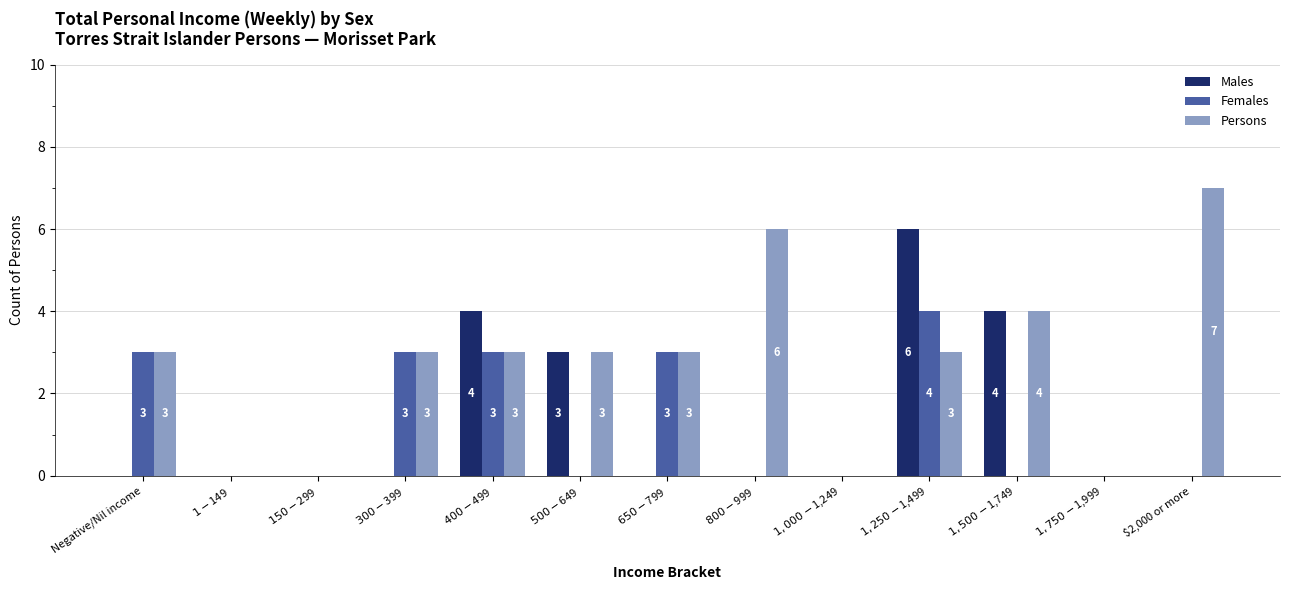

What is the sum of all Males values?

17